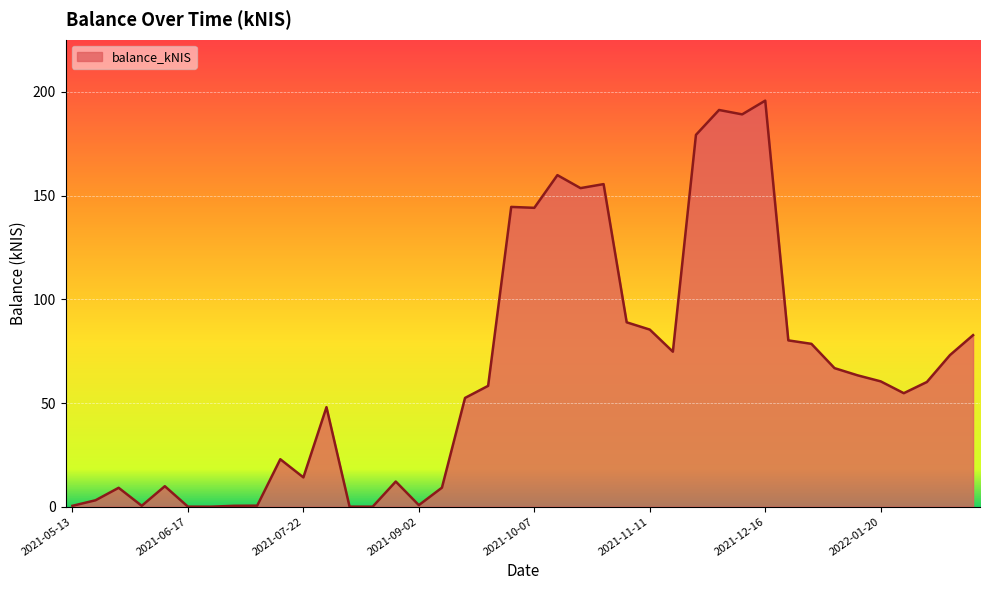

What is the difference between the maximum and minimum values?

195.8